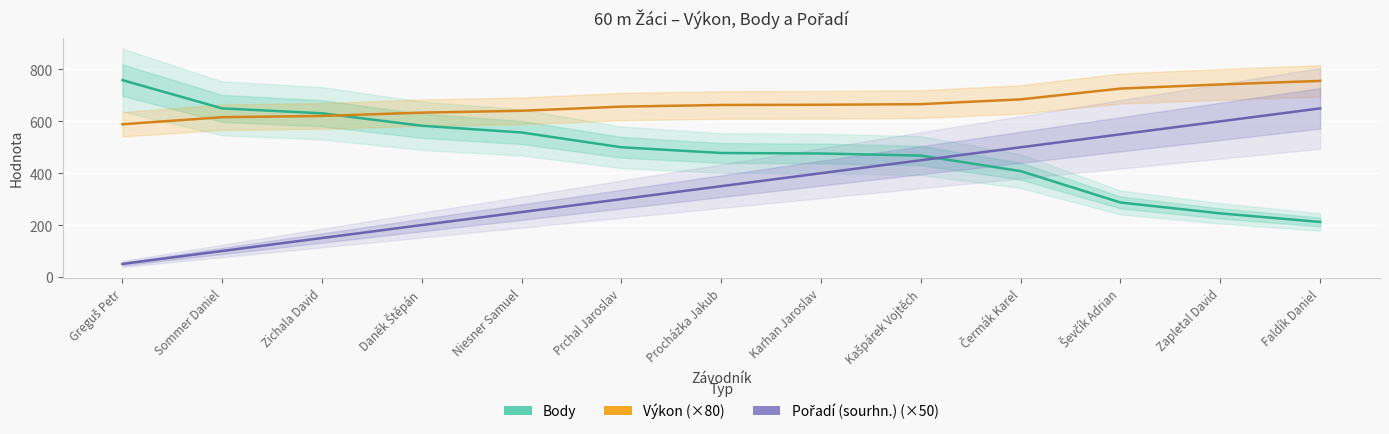

The Výkon (×80) series shows 1038.4 at Faldík Daniel. True or false?

False